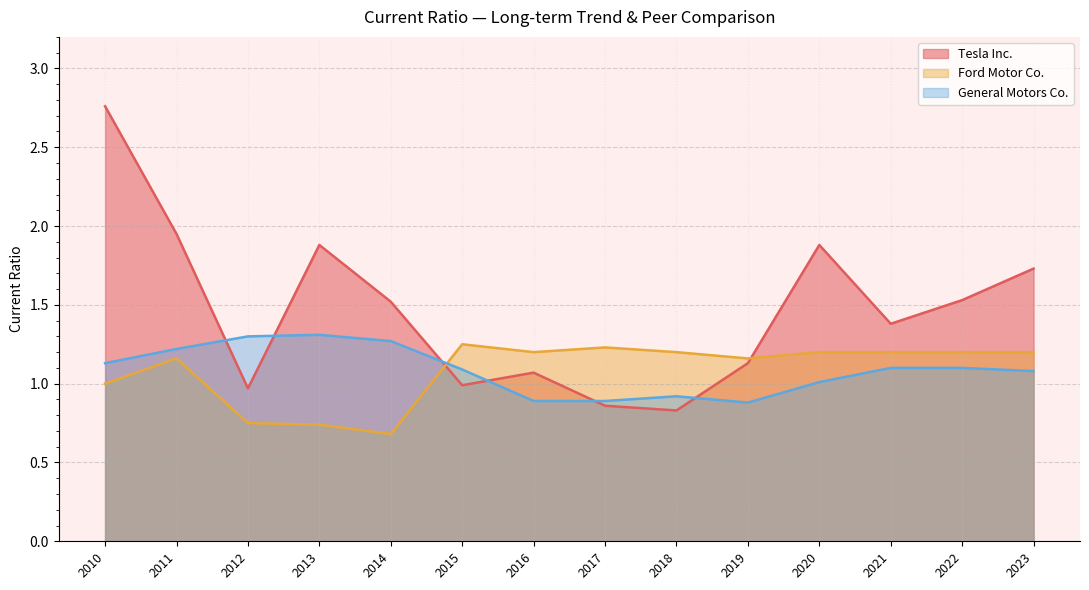

What is the difference between the maximum and minimum values in the Ford Motor Co. series?

0.6